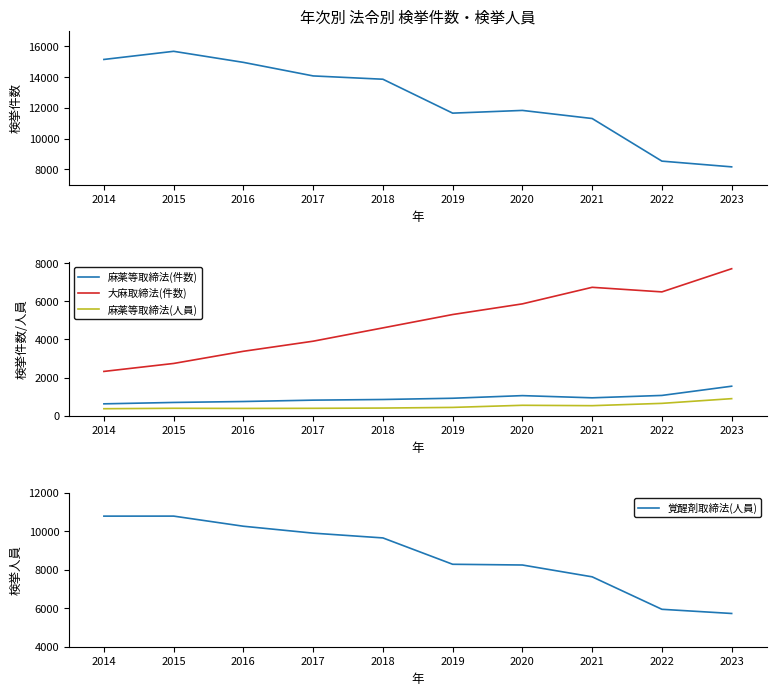

What is the difference between the maximum and second lowest values in the 麻薬等取締法(人員) series?

513